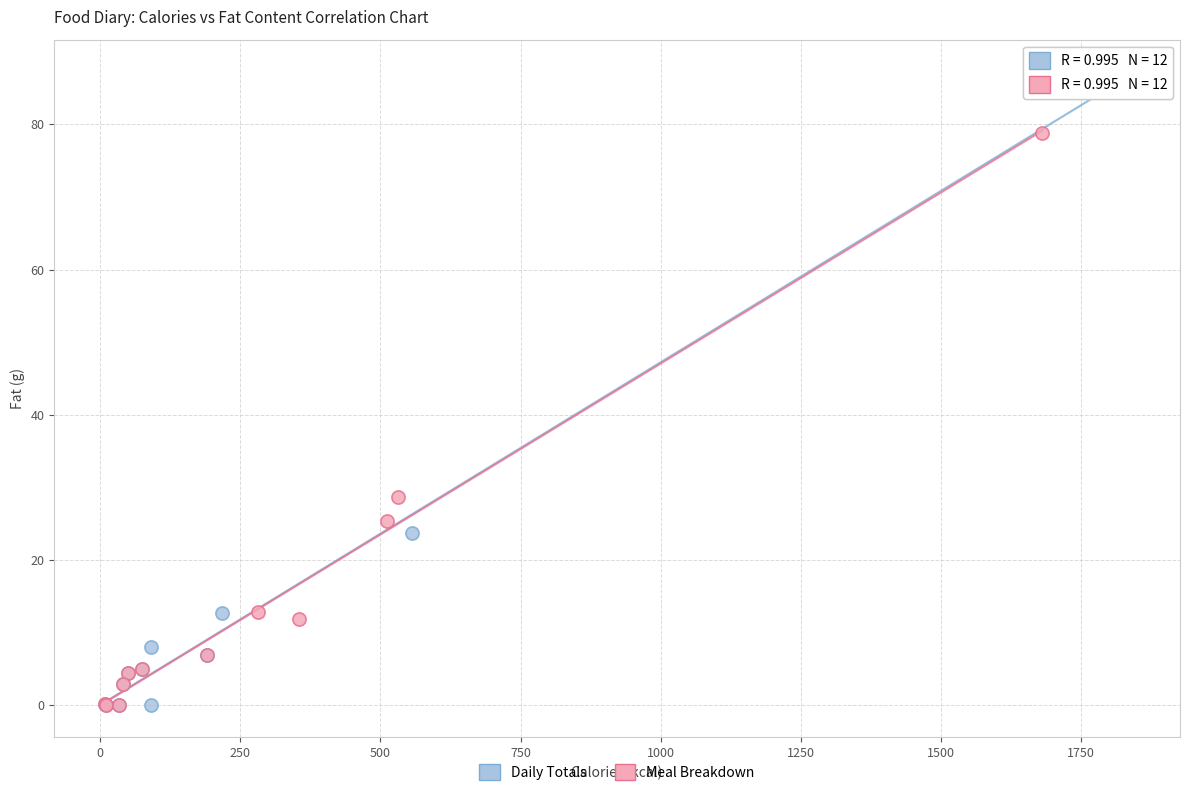

What are all the series names shown in the legend?

Daily Totals, Meal Breakdown